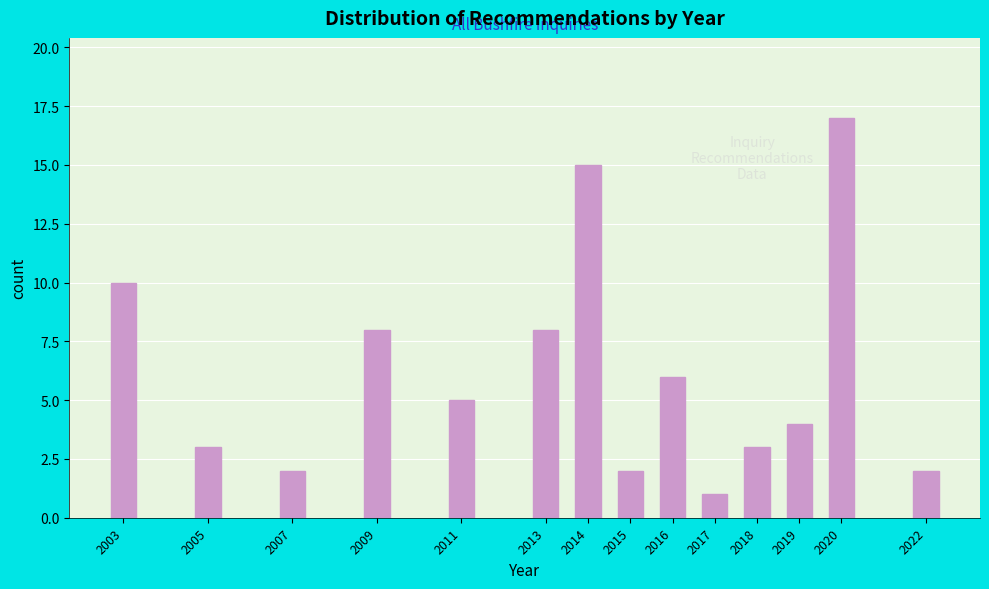

Reading left to right, extract all data points from this chart.

10	3	2	8	5	8	15	2	6	1	3	4	17	2